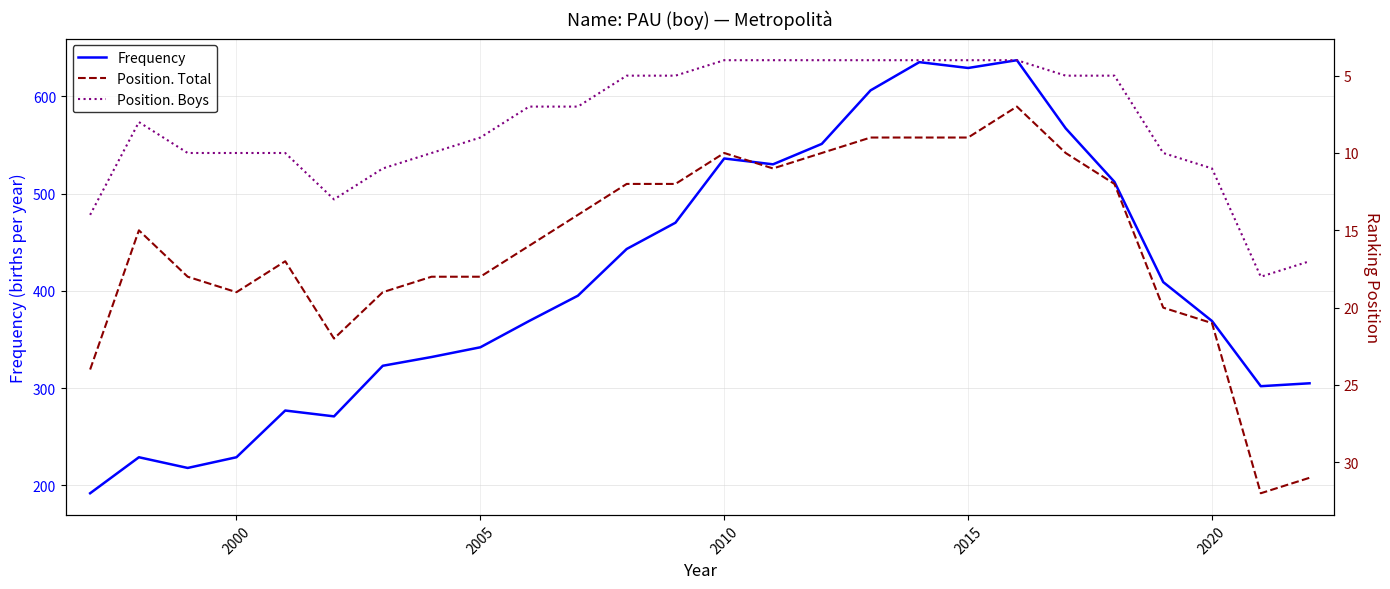

How many data points in Frequency are above 395?

12